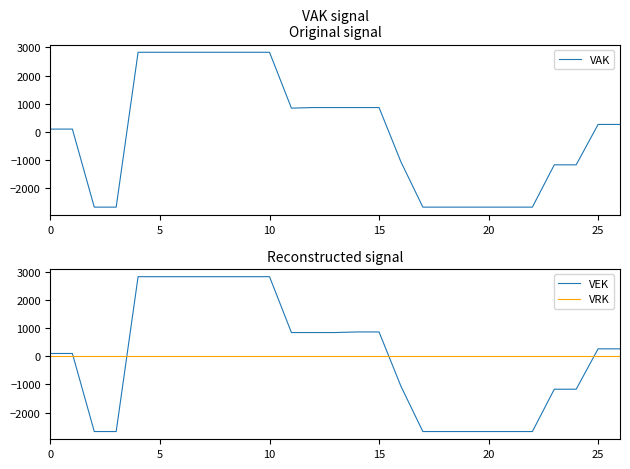

The value of VEK at 20 is -4197.5. True or false?

False